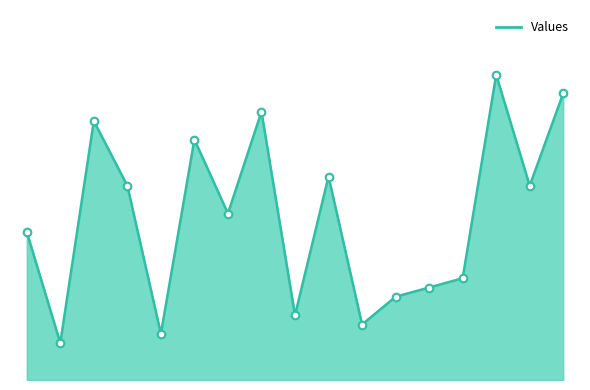

Is this an area chart (filled region under the line)?

Yes